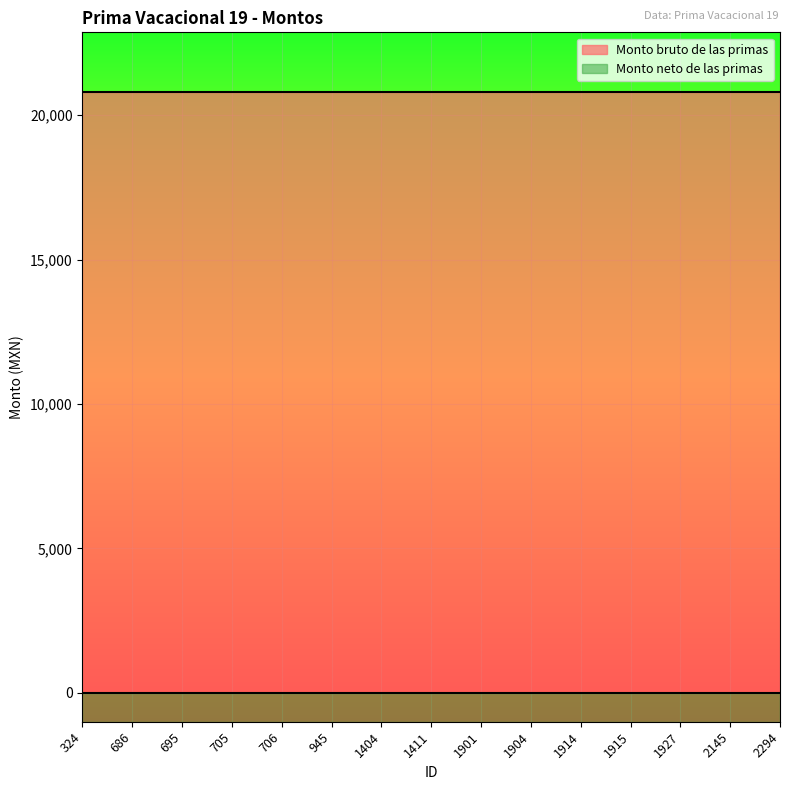

True or false: Monto neto de las primas and Monto bruto de las primas cross at least once.

False